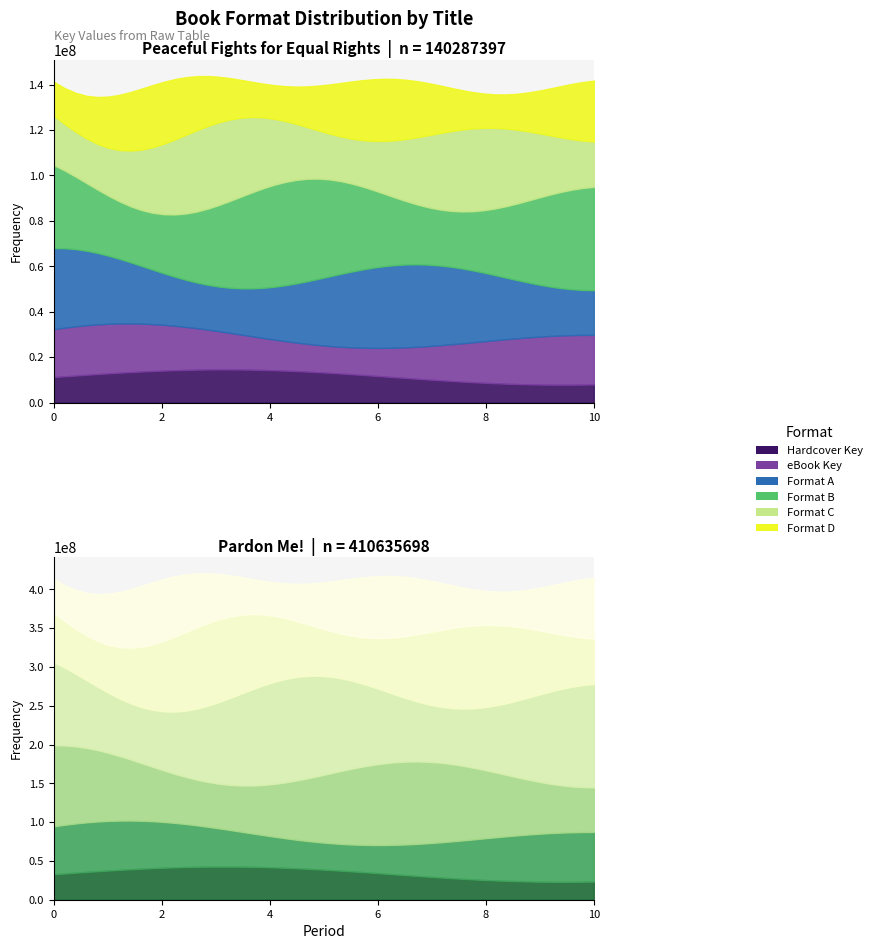

What position from the left is Pardon Me!?

2